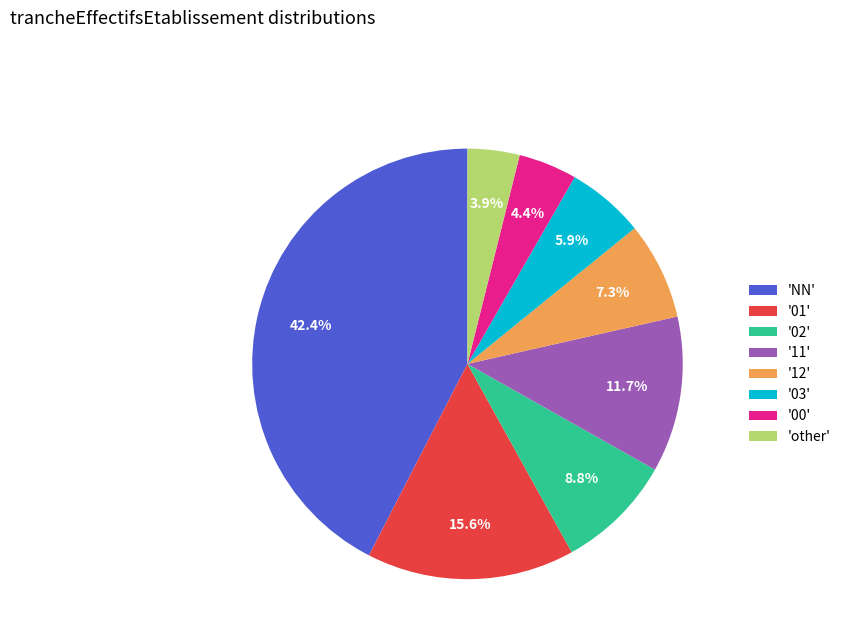

Combined, what portion of the pie is '00' and 'NN'?

46.8%